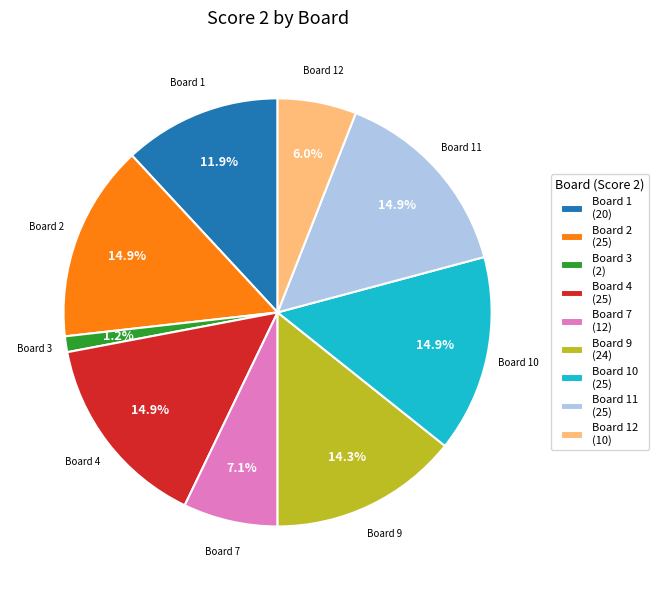

What is the smallest slice in the pie chart?

Board 3 (2)